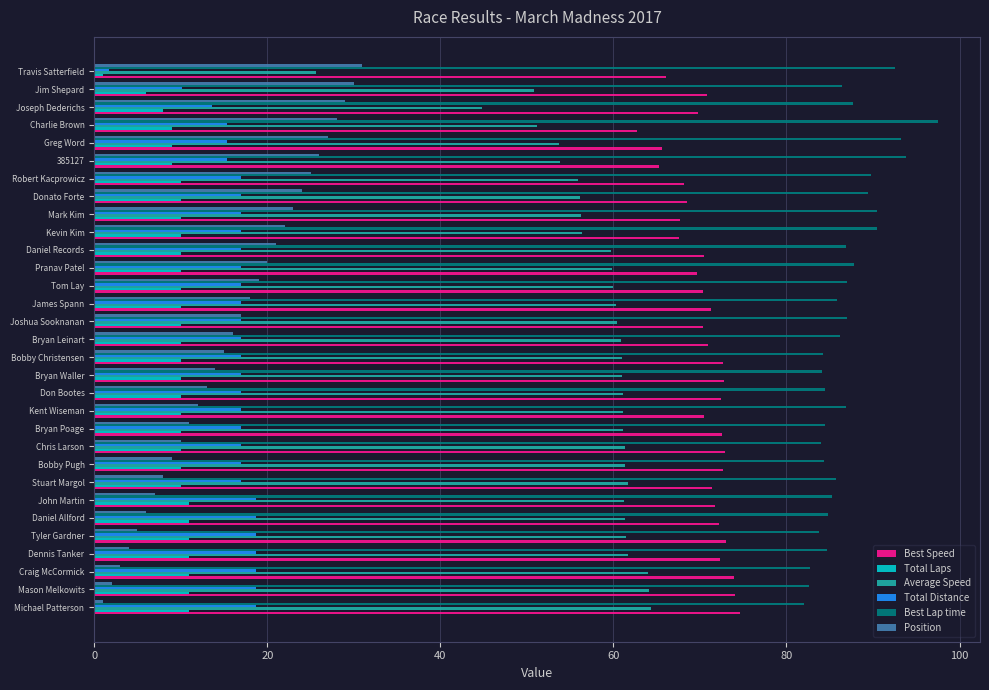

The value of Best Lap time at Bobby Pugh is 84.3. True or false?

True